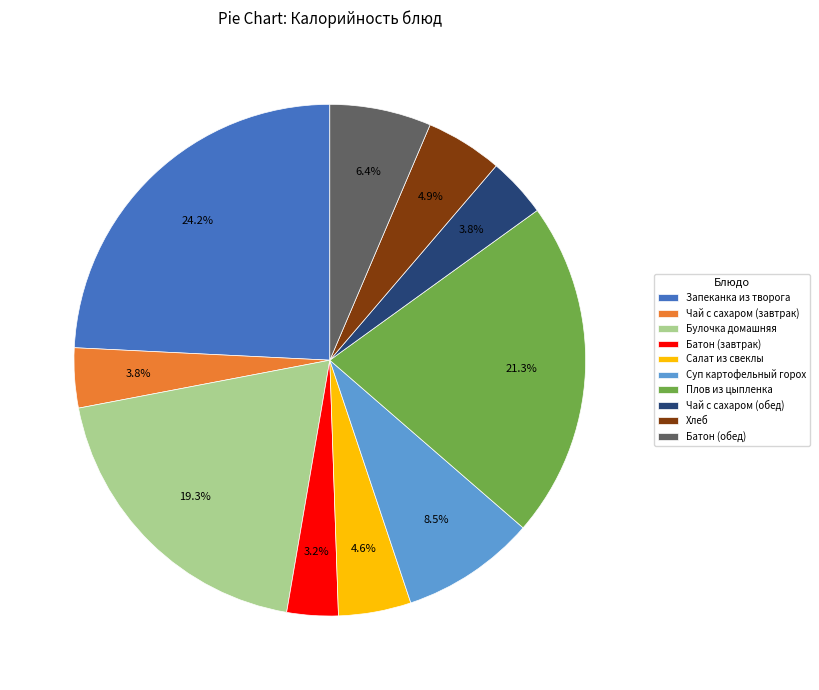

What percentage is the Хлеб slice, to the nearest percent?

5%